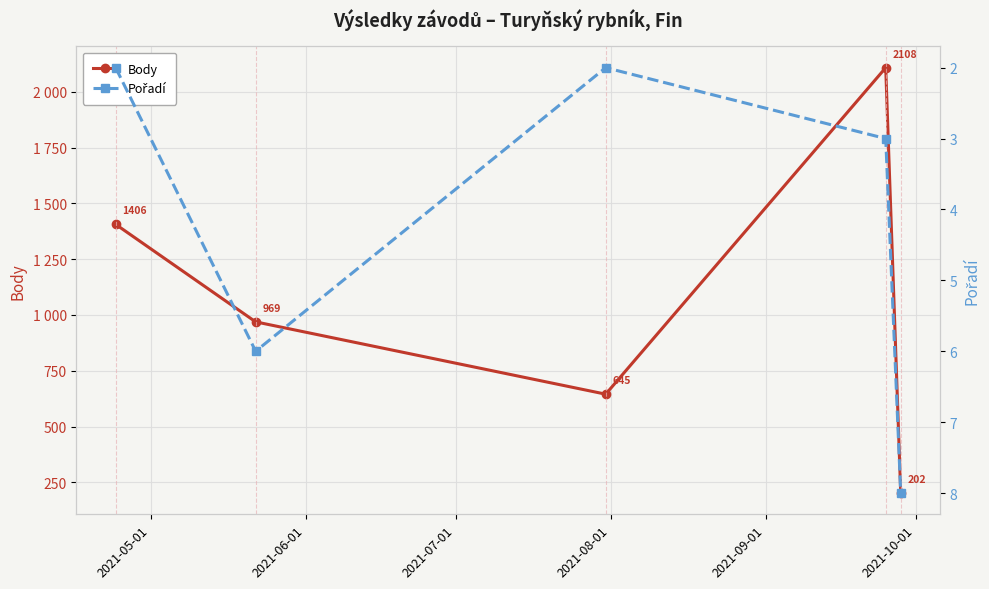

What is the difference between the second highest and second lowest values in the Body series?

761